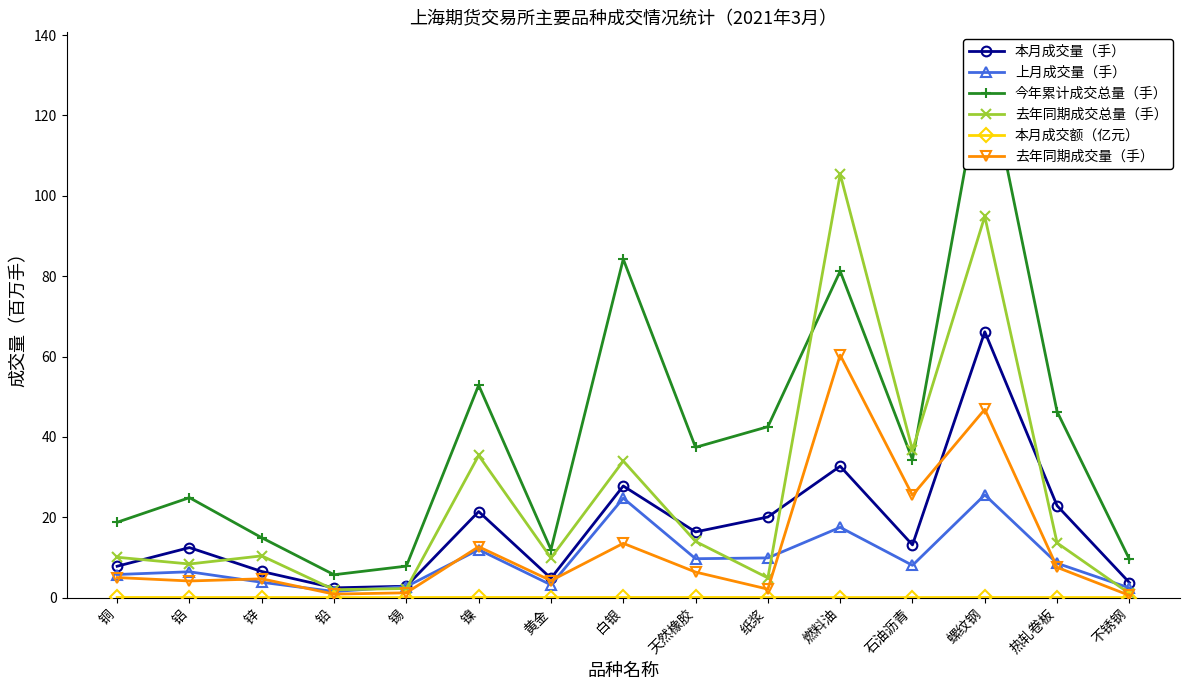

True or false: 本月成交额（亿元） and 上月成交量（手） cross at least once.

False